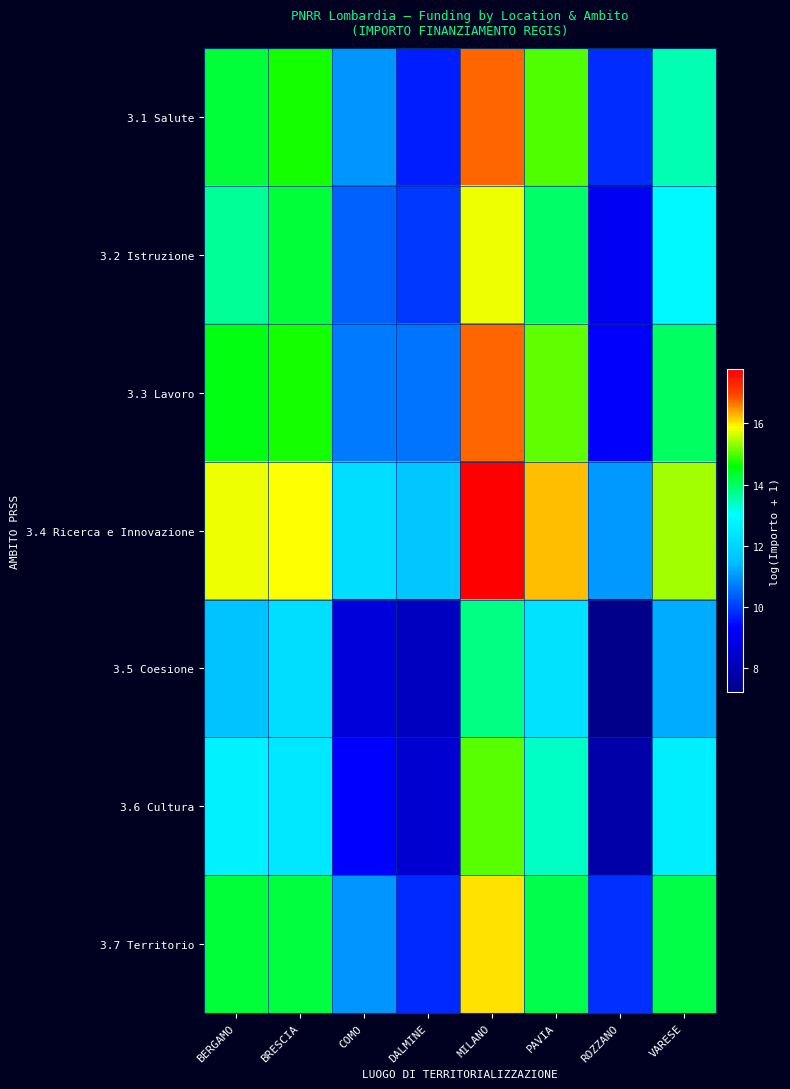

What is the spread (max minus min) of values at BERGAMO?

4.2